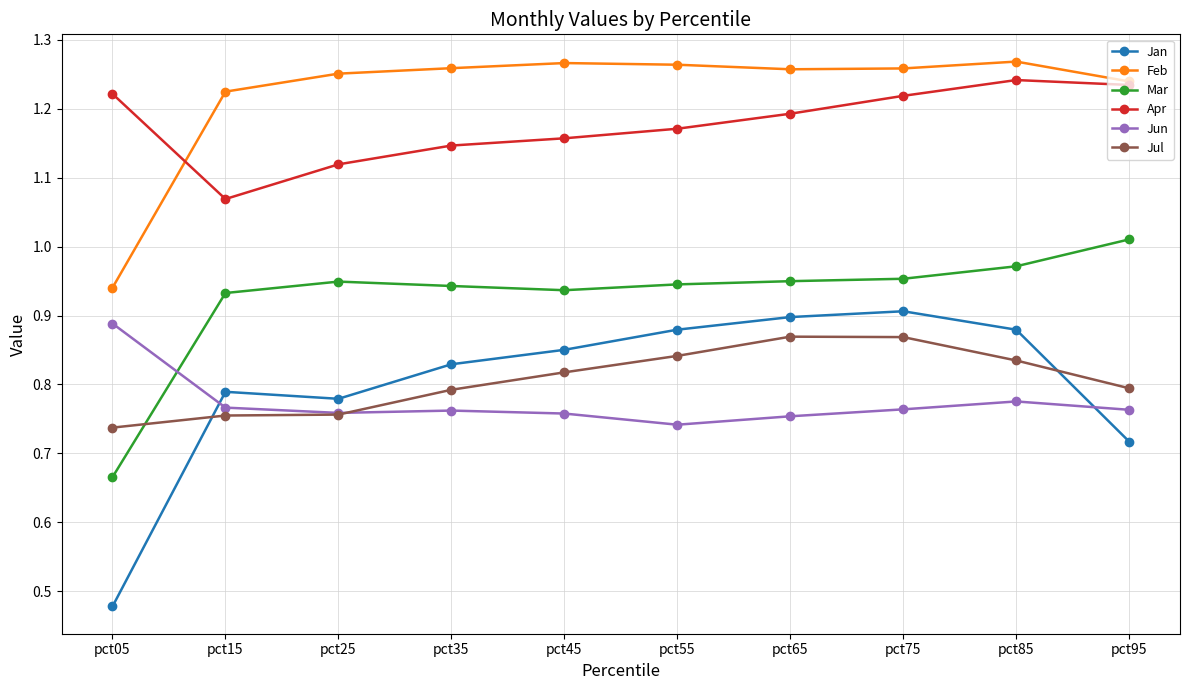

At how many categories does at least one series exceed 0?

10